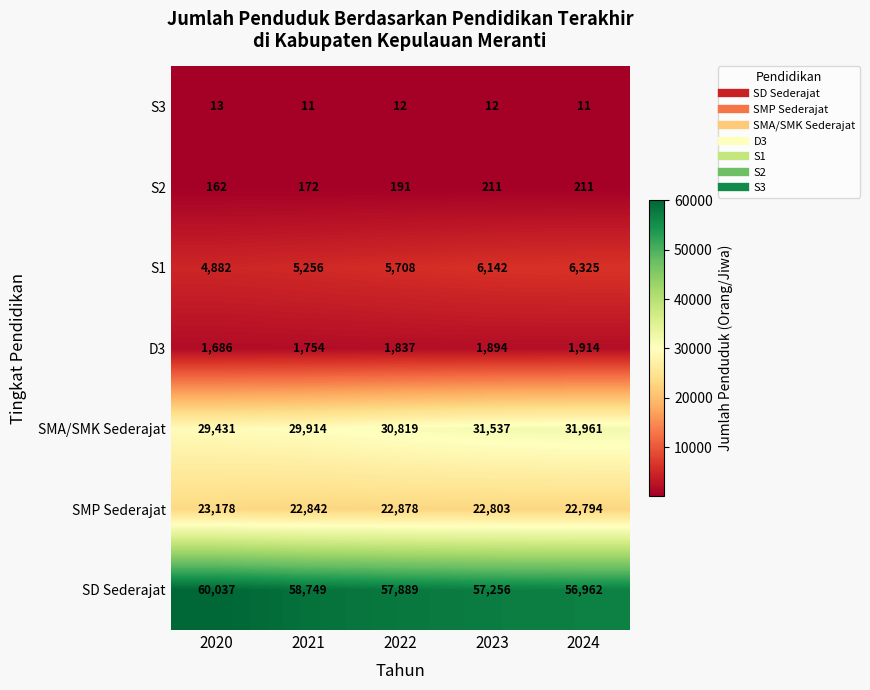

At 2022, list the series in order from largest to smallest.

SD Sederajat, SMA/SMK Sederajat, SMP Sederajat, S1, D3, S2, S3